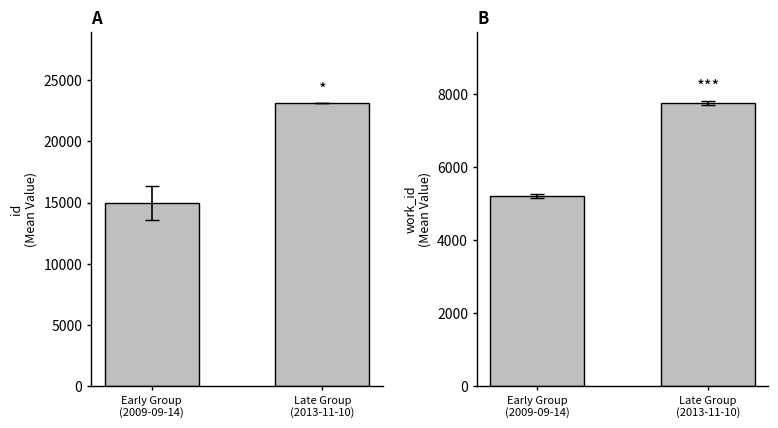

Are the bars horizontal?

No